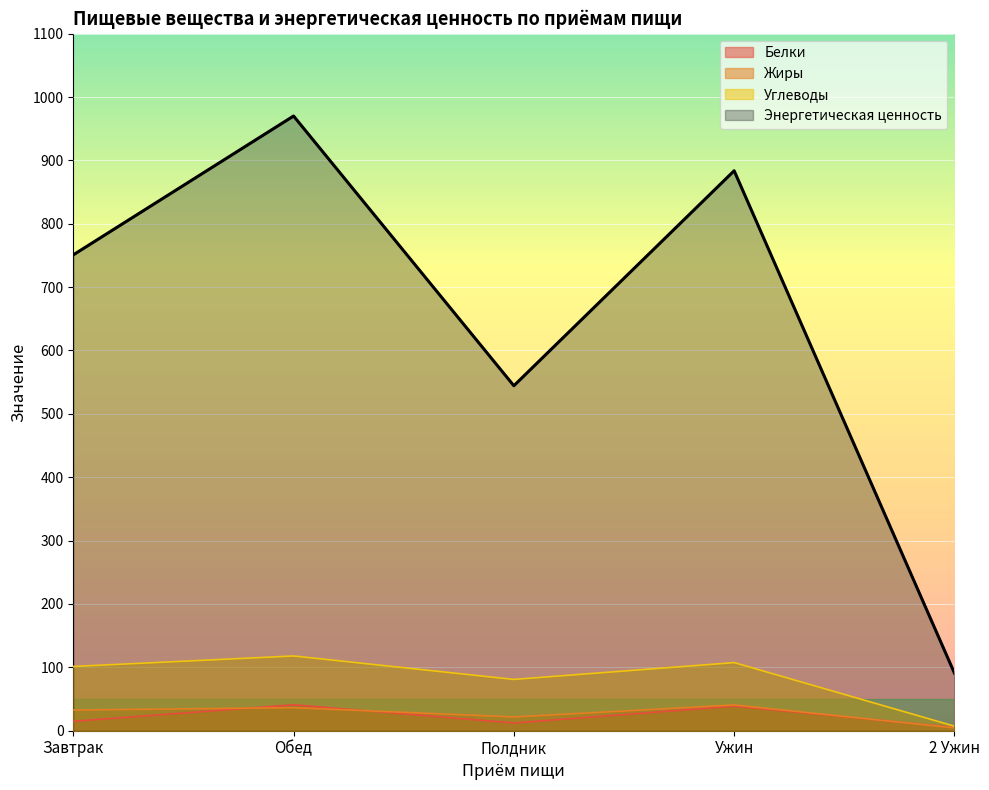

Is it true that Жиры equals 38.1 at Полдник?

False